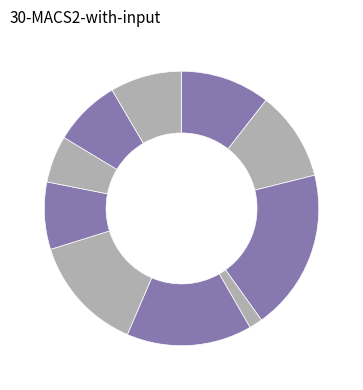

How many segments does this pie chart have?

10